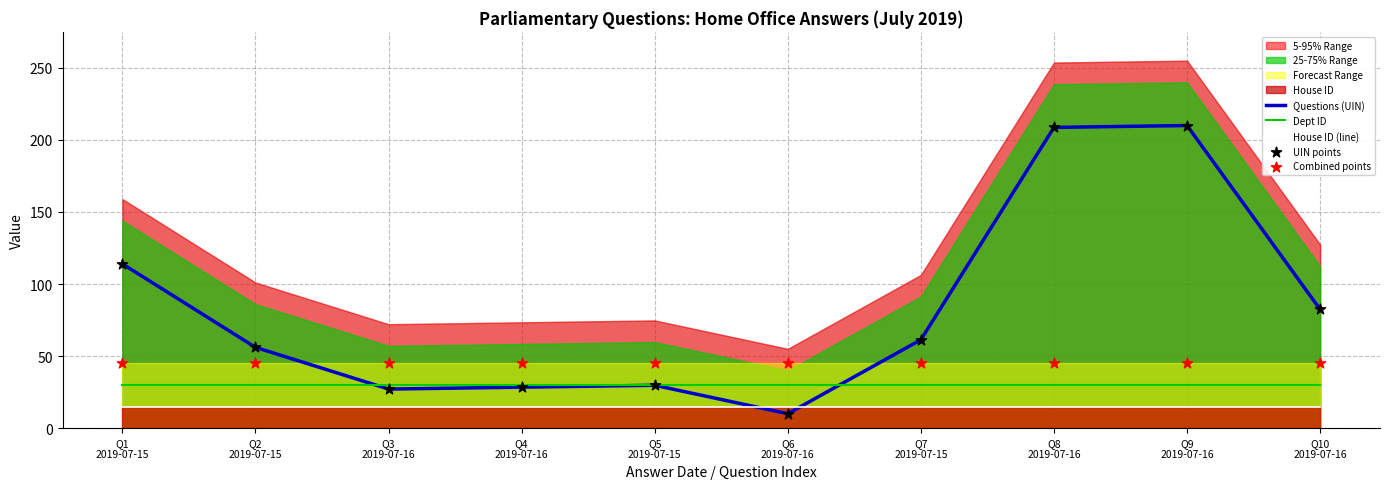

What is the maximum value for Dept ID?

30.0